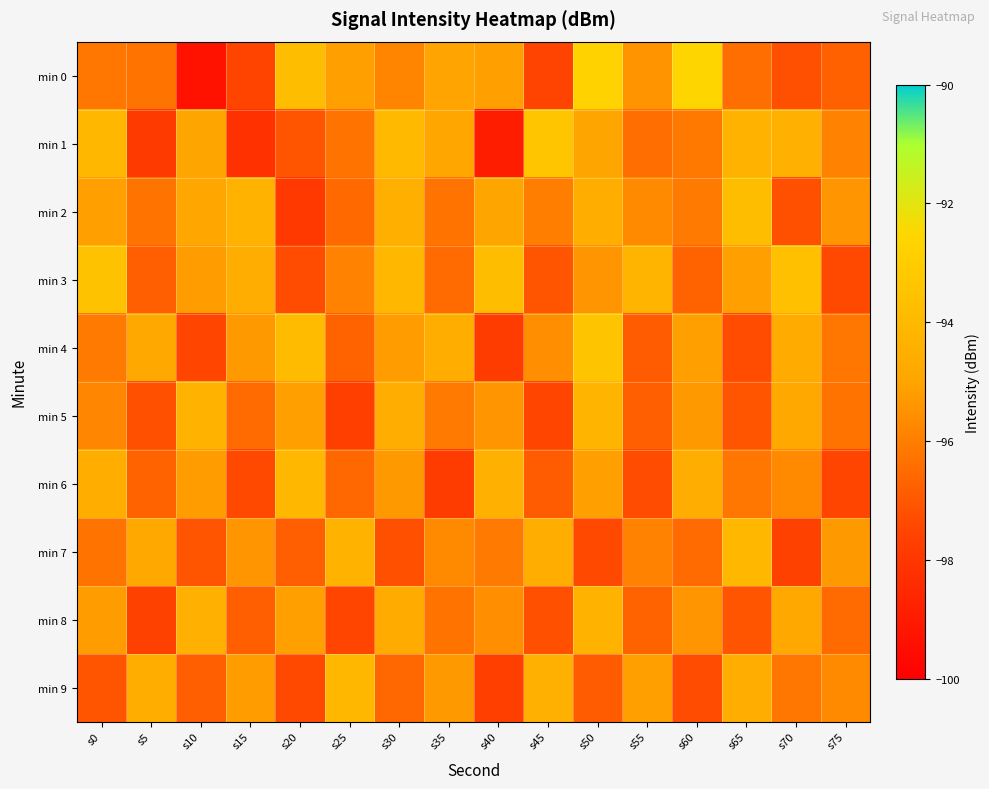

Rank the series at s15 from lowest to highest value.

min 1, min 0, min 6, min 8, min 5, min 7, min 4, min 9, min 3, min 2